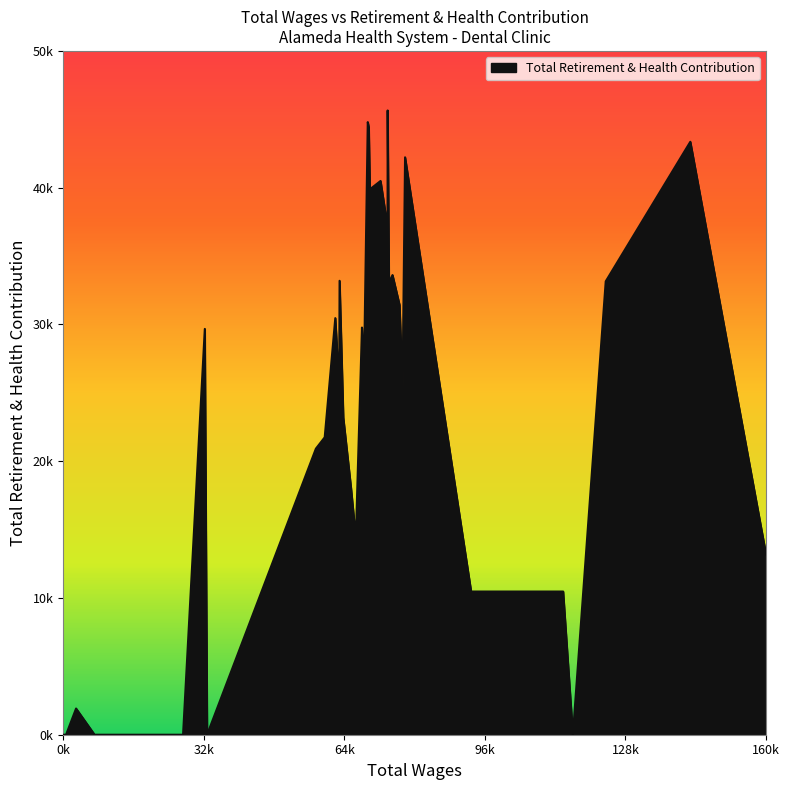

What is the value of the 8th point from the left?

25304